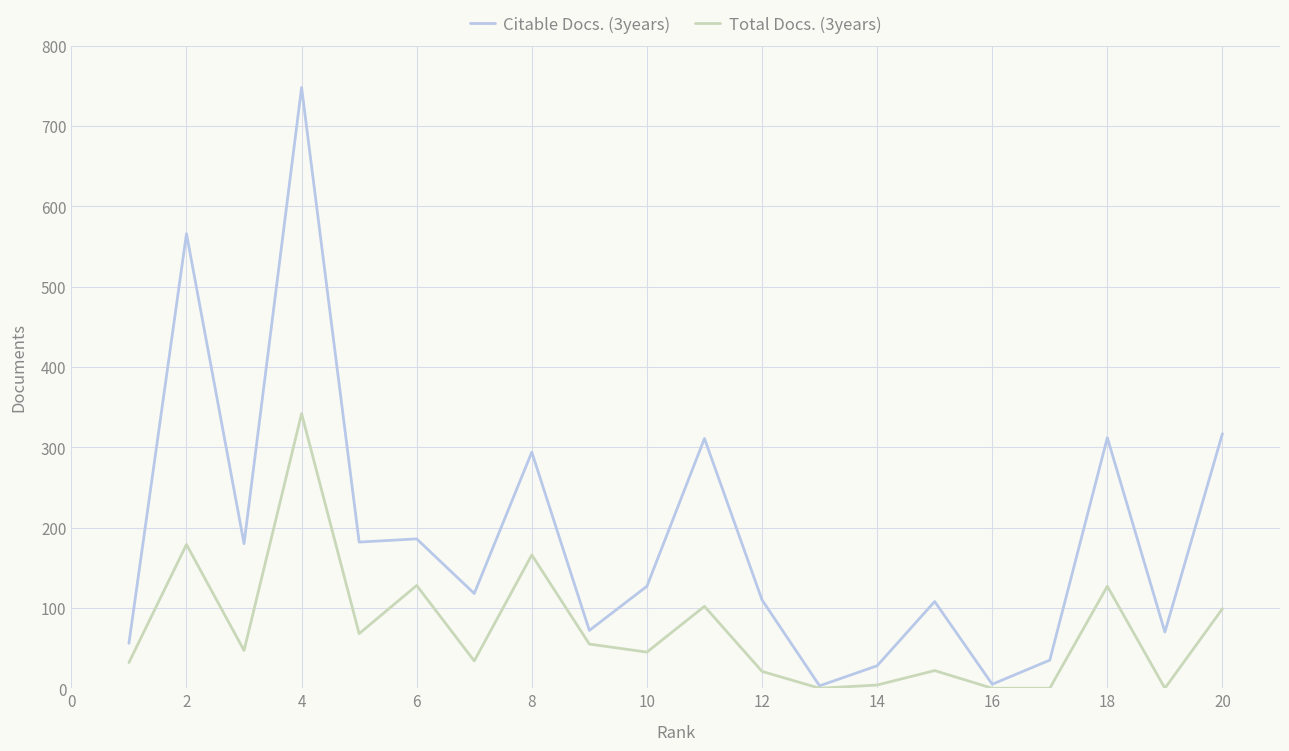

Which series has the largest range (max minus min)?

Citable Docs. (3years)